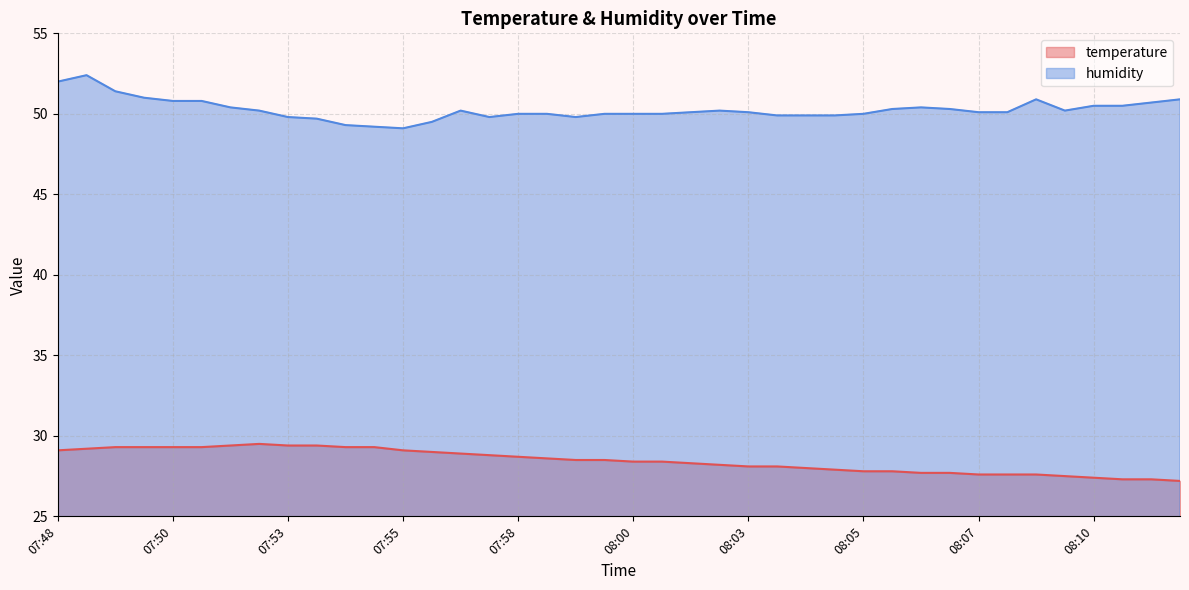

Where does the temperature series first go above 28?

07:48